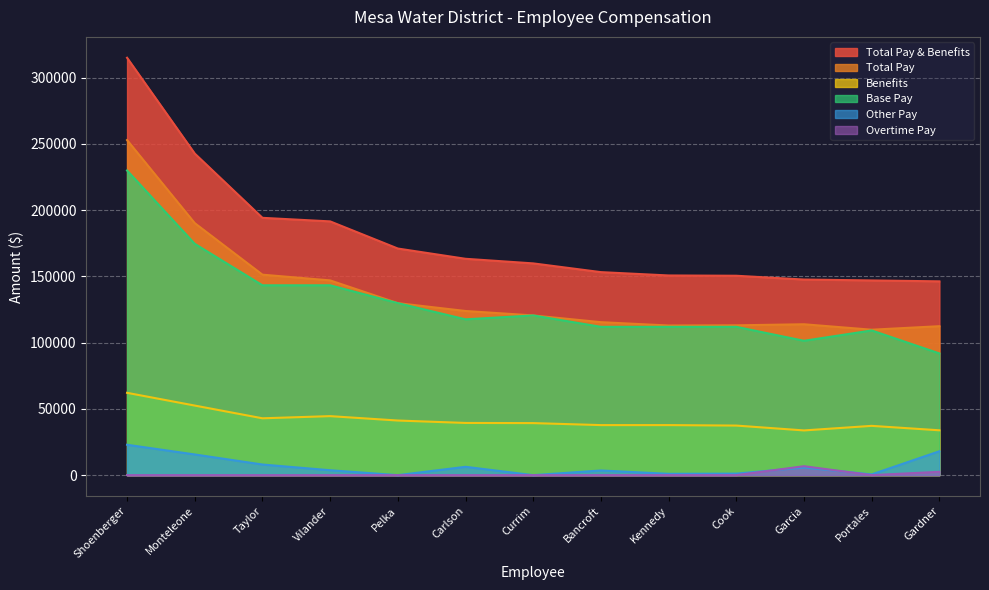

How many times do Other Pay and Overtime Pay cross each other?

2